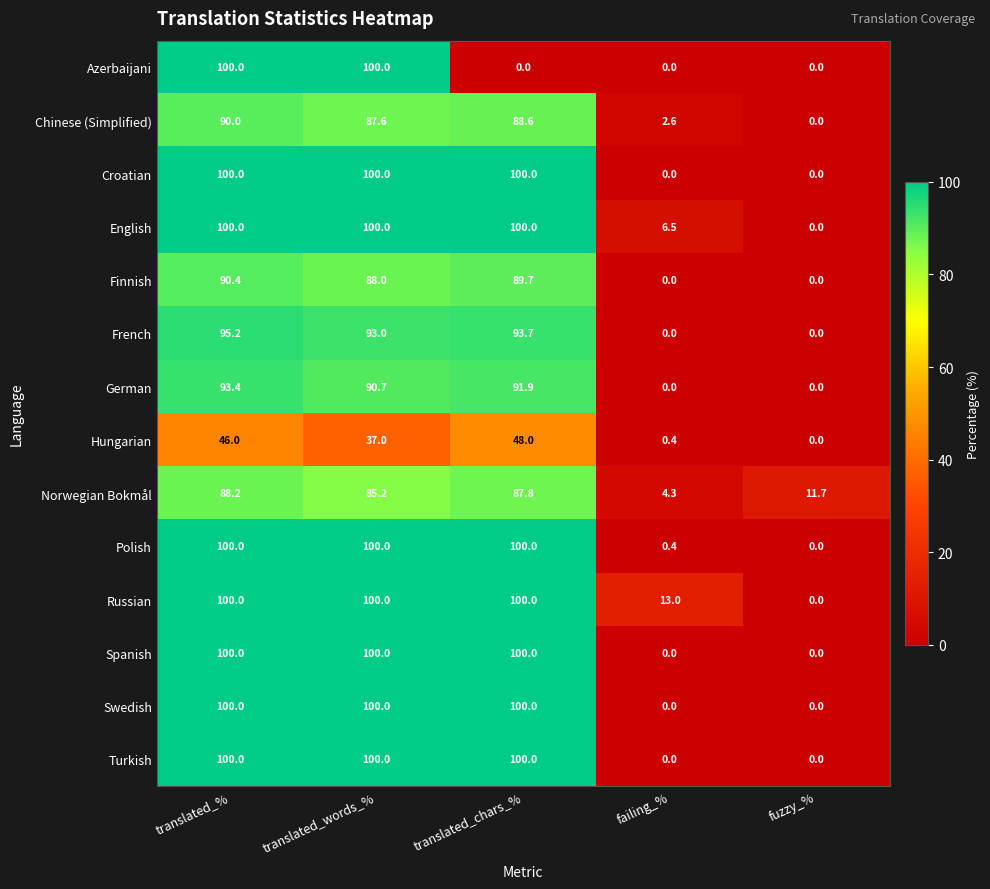

Which series changed the most between translated_% and translated_chars_%?

Azerbaijani